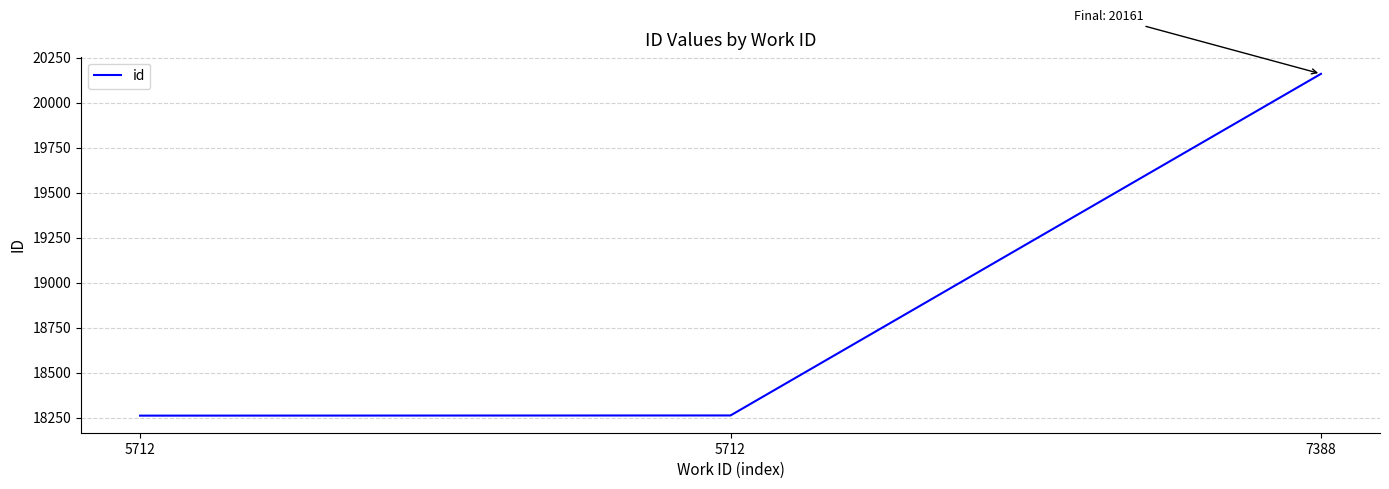

Does the chart have visible grid lines?

Yes